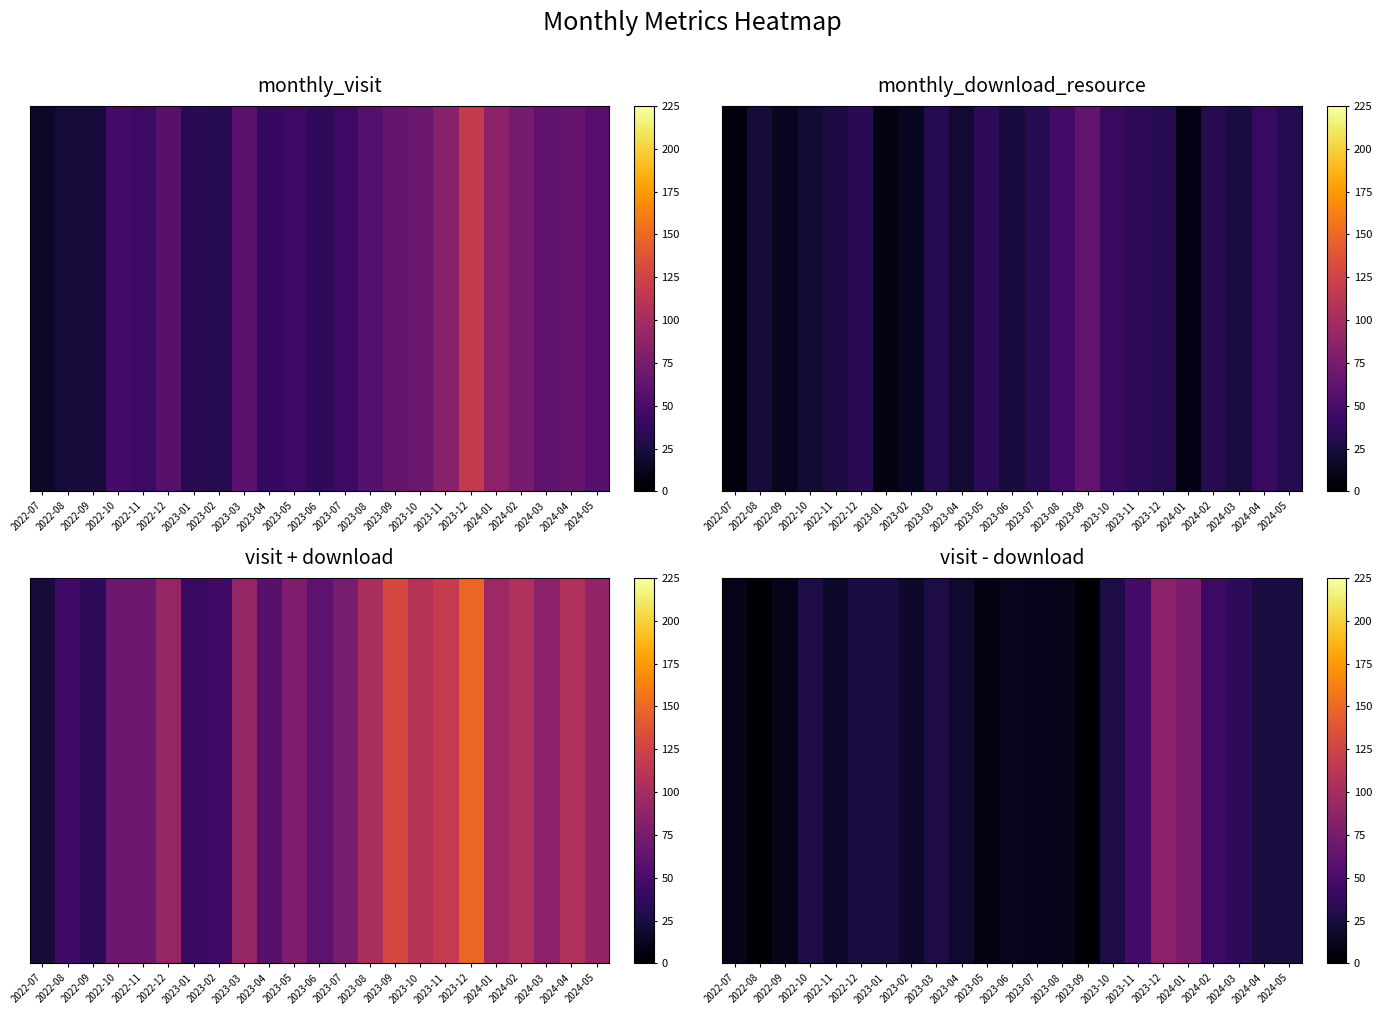

True or false: the data shows 14 at 2023-08.

False